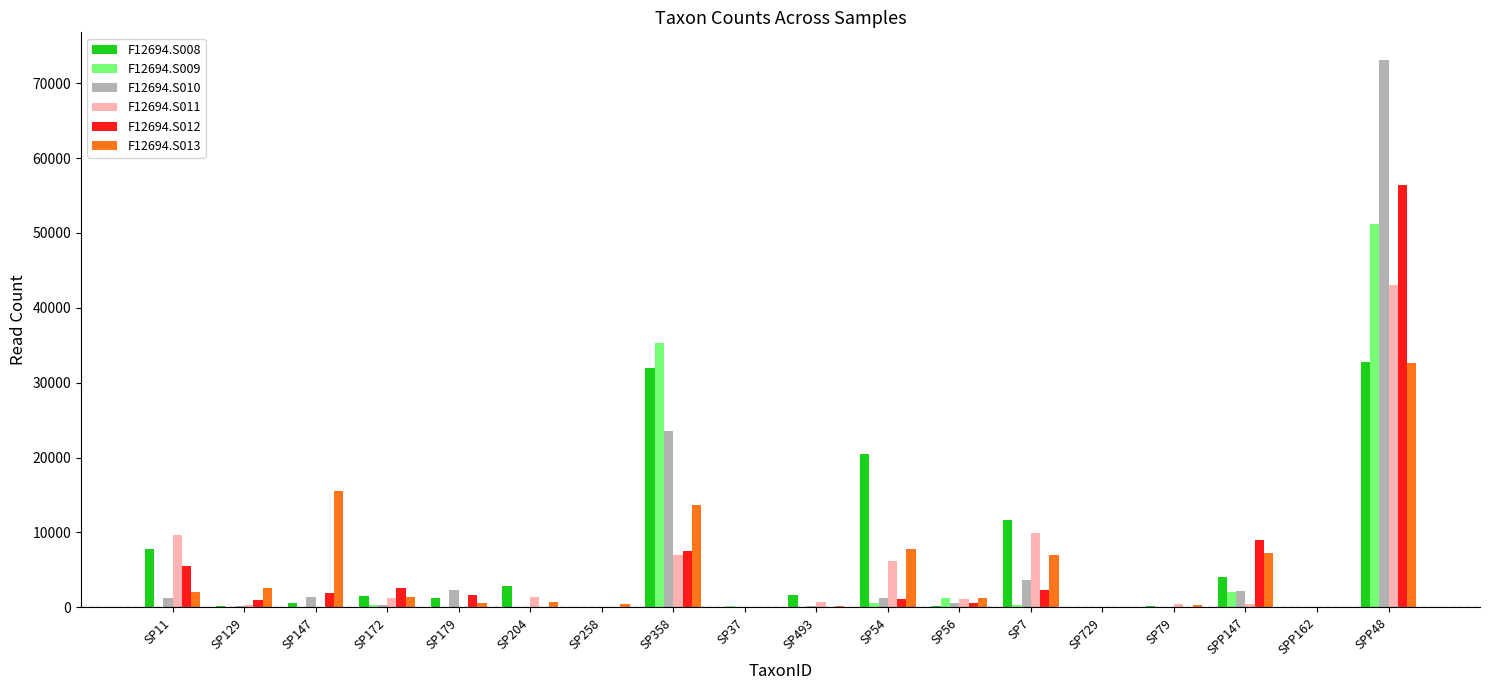

At which category is the sum across all series the highest?

SPP48